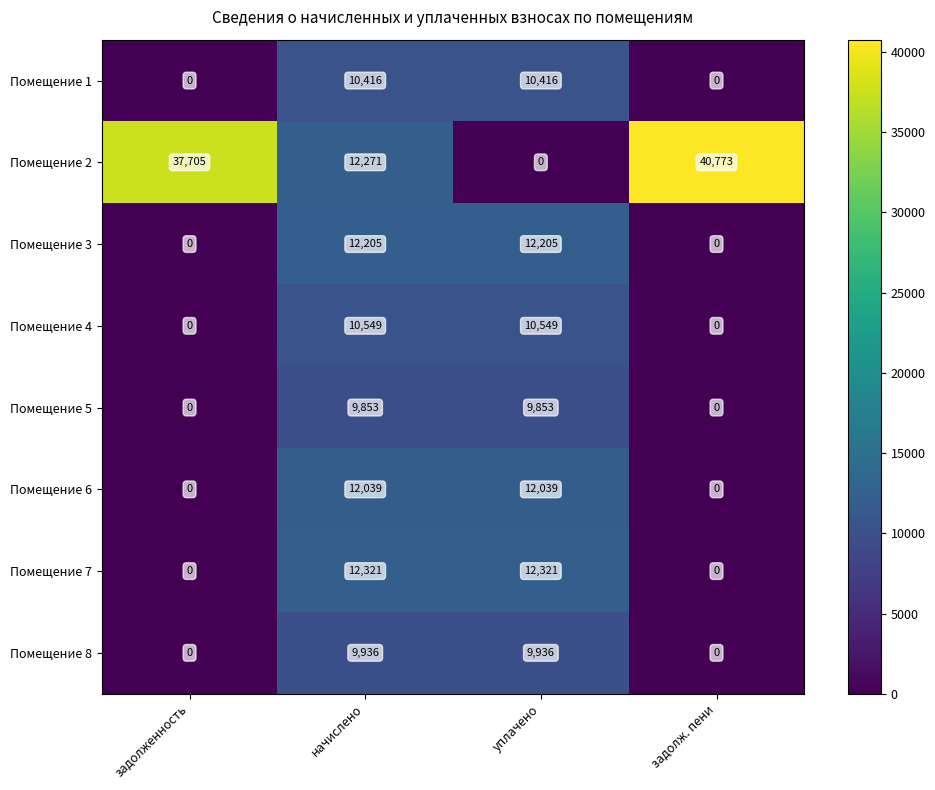

How many data points in Помещение 2 are less than 37705?

2